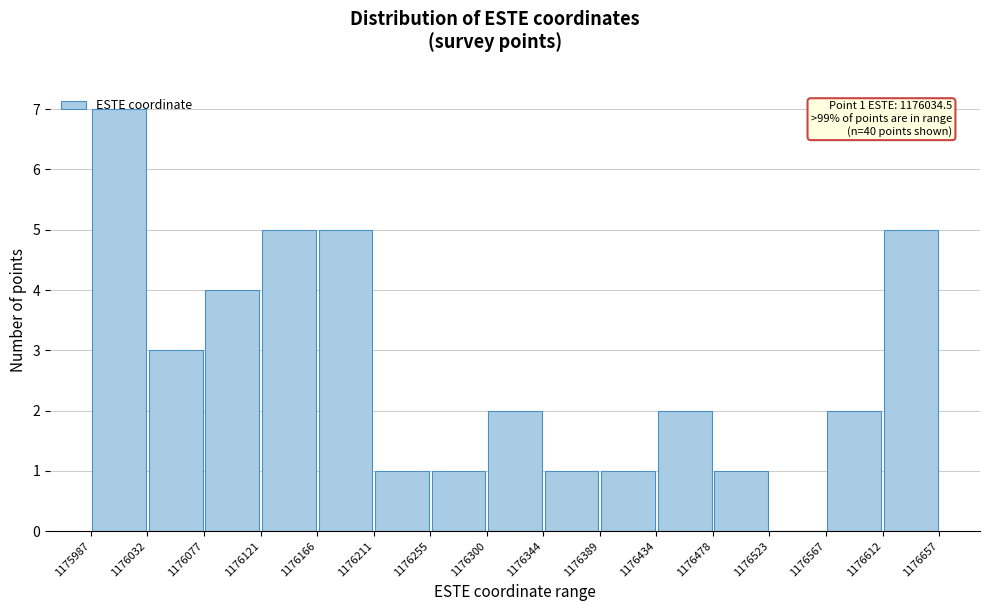

Which range on the x-axis has the tallest bar?

1175987 to 1176032